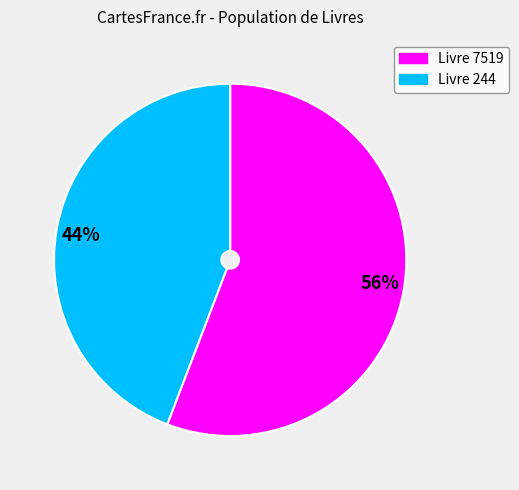

Which slice is the smallest?

44%